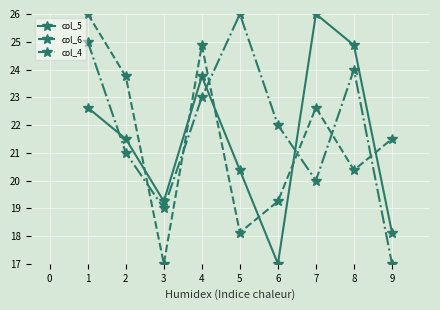

At 5, list the series in order from smallest to largest.

col_6, col_5, col_4